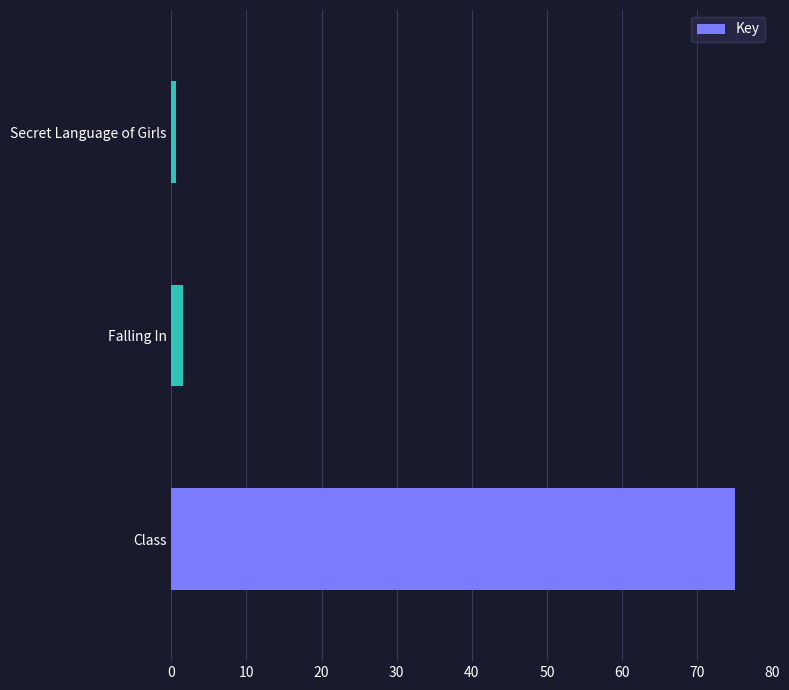

Rank the categories by value from lowest to highest.

Secret Language of Girls, Falling In, Class